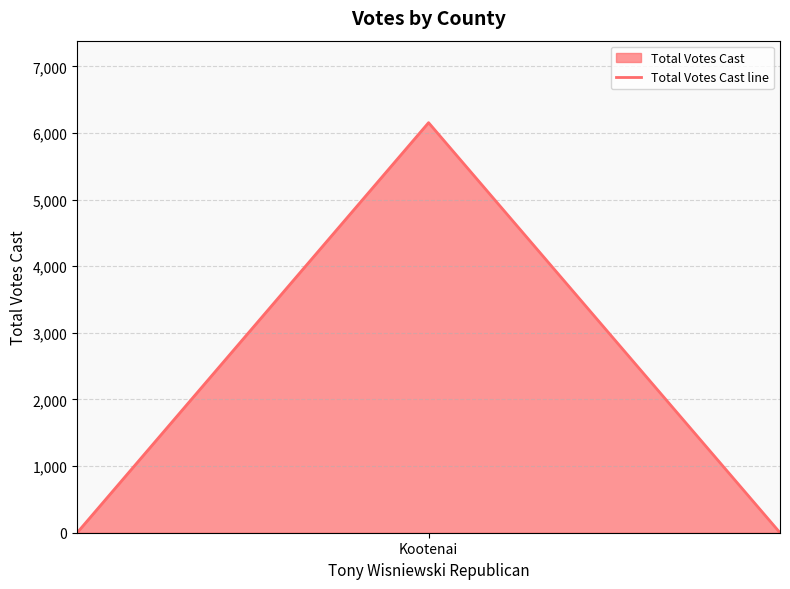

What is the difference between the maximum and second lowest values?

6154